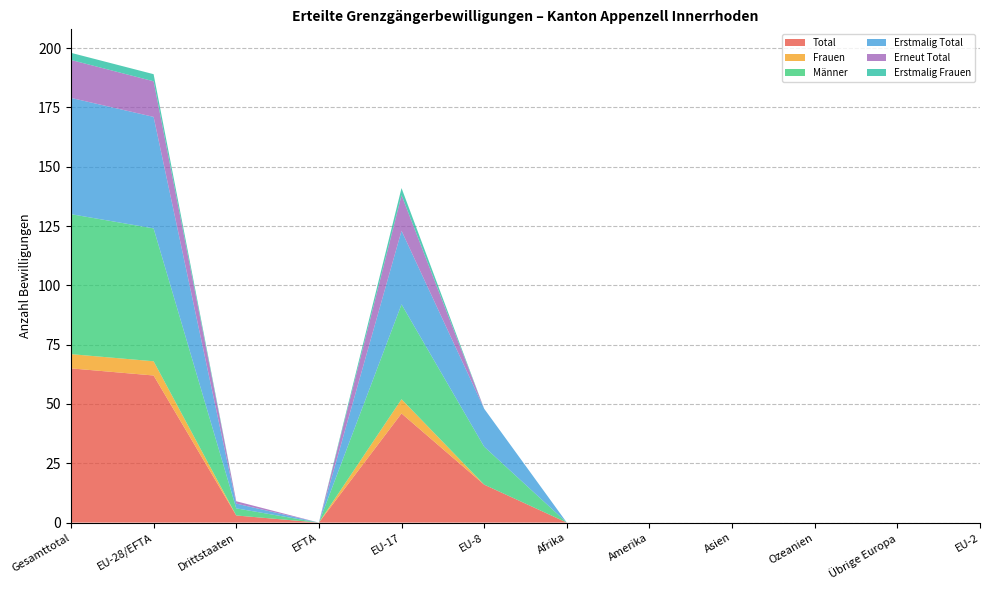

Reading right to left, transcribe all the data shown in this chart.

Total: 0	0	0	0	0	0	16	46	0	3	62	65
Frauen: 0	0	0	0	0	0	0	6	0	0	6	6
Männer: 0	0	0	0	0	0	16	40	0	3	56	59
Erstmalig Total: 0	0	0	0	0	0	16	31	0	2	47	49
Erneut Total: 0	0	0	0	0	0	0	15	0	1	15	16
Erstmalig Frauen: 0	0	0	0	0	0	0	3	0	0	3	3